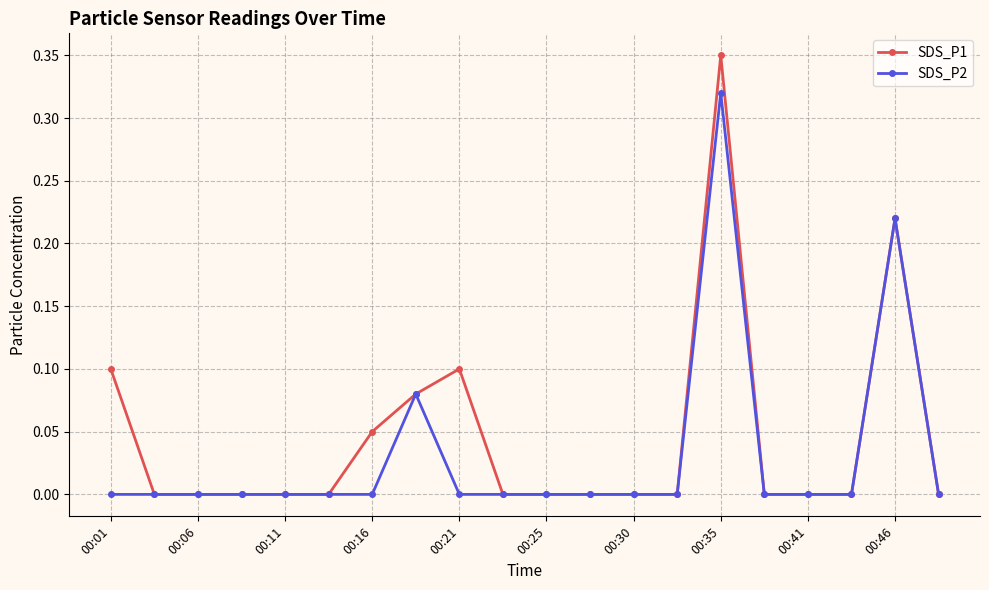

How many series are shown in this chart?

2